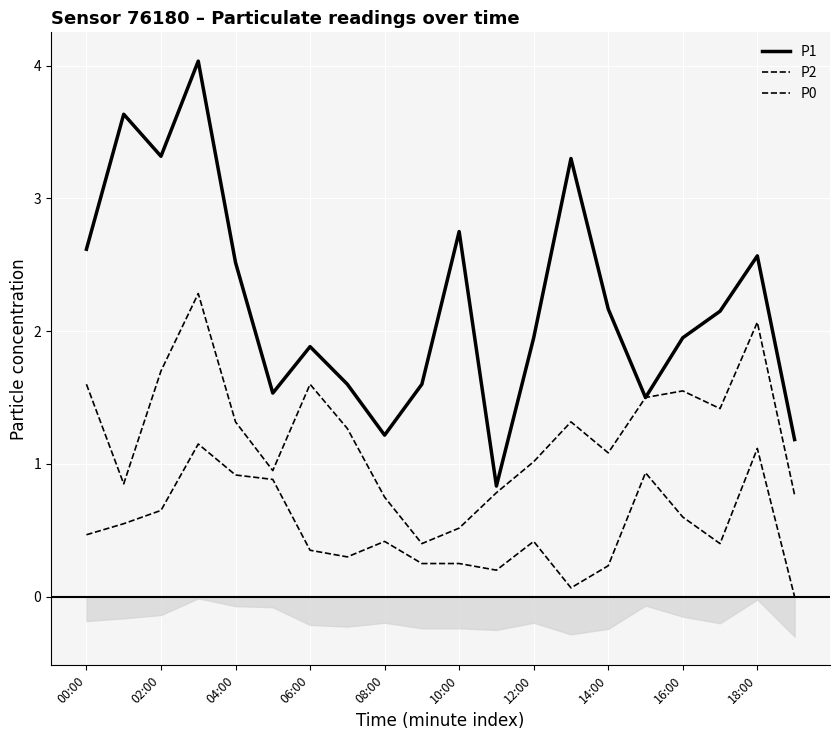

What is the average value of the P1 series?

2.2